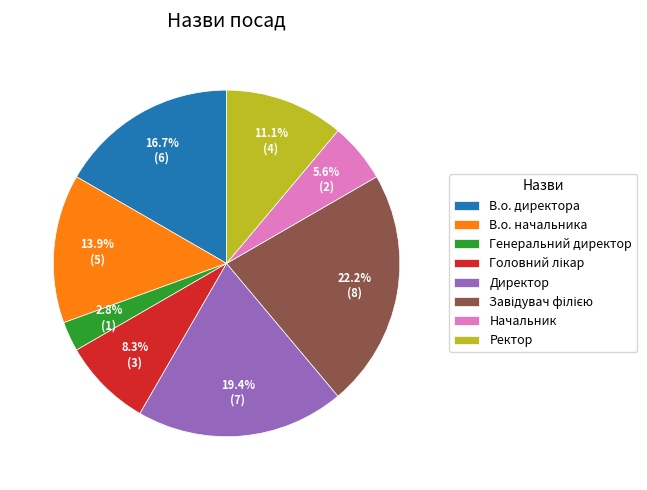

To the nearest percent, what is the difference between the Ректор and Начальник slice percentages?

6%